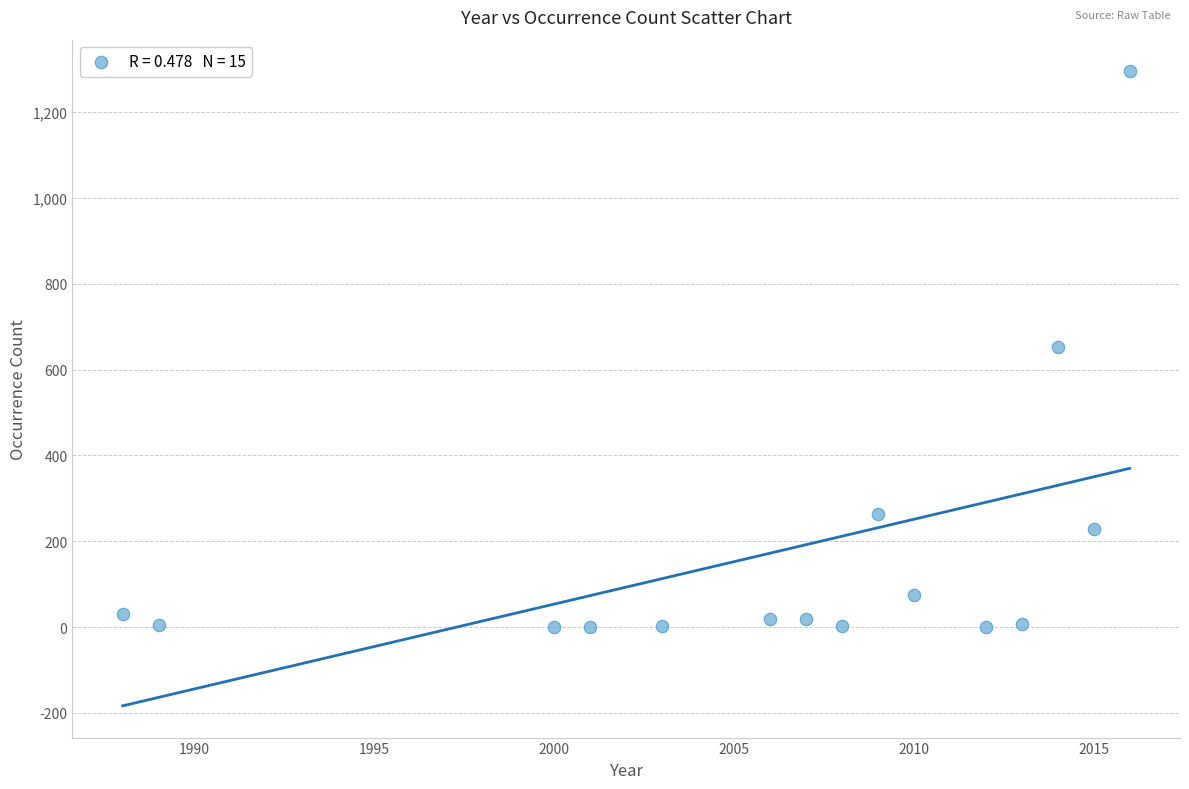

What is the range of Y values (max minus min)?

1294